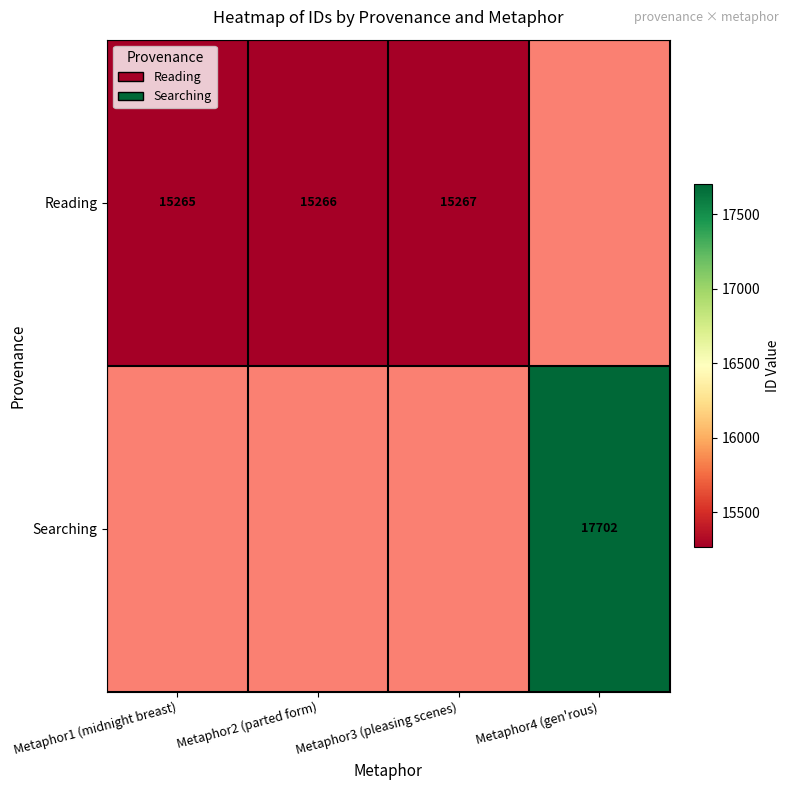

Is it true that Reading equals 15267 at Metaphor3 (pleasing scenes)?

True